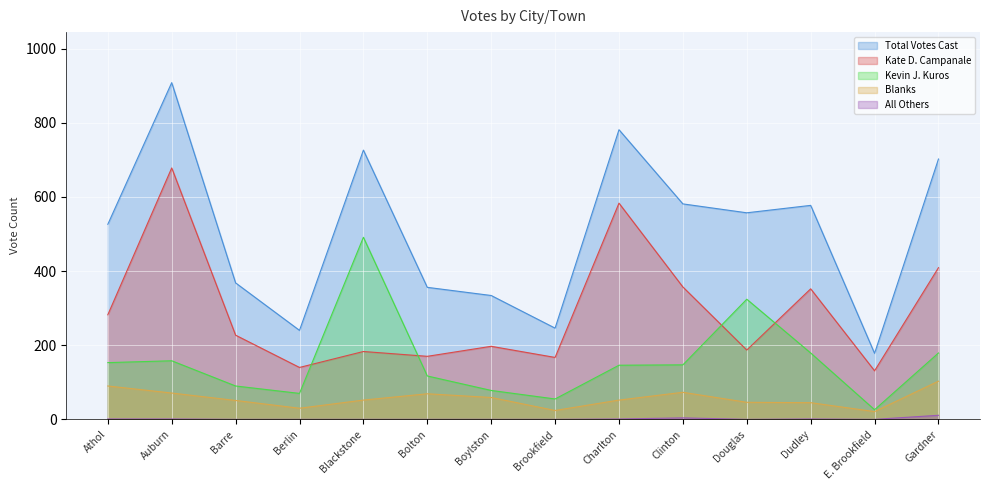

Count the number of data series in this chart.

5